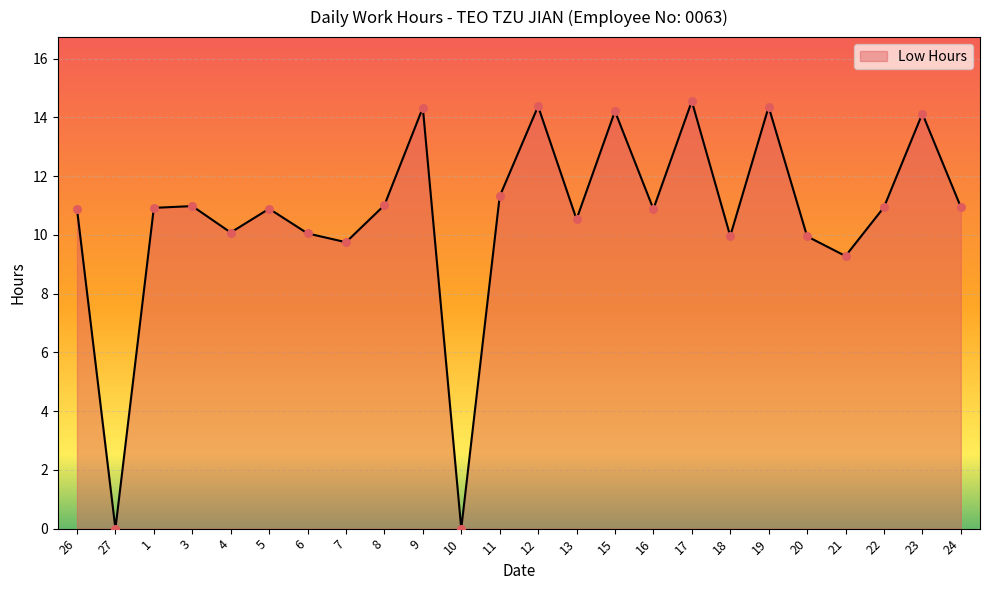

Which has a higher value, 22 or 10?

22